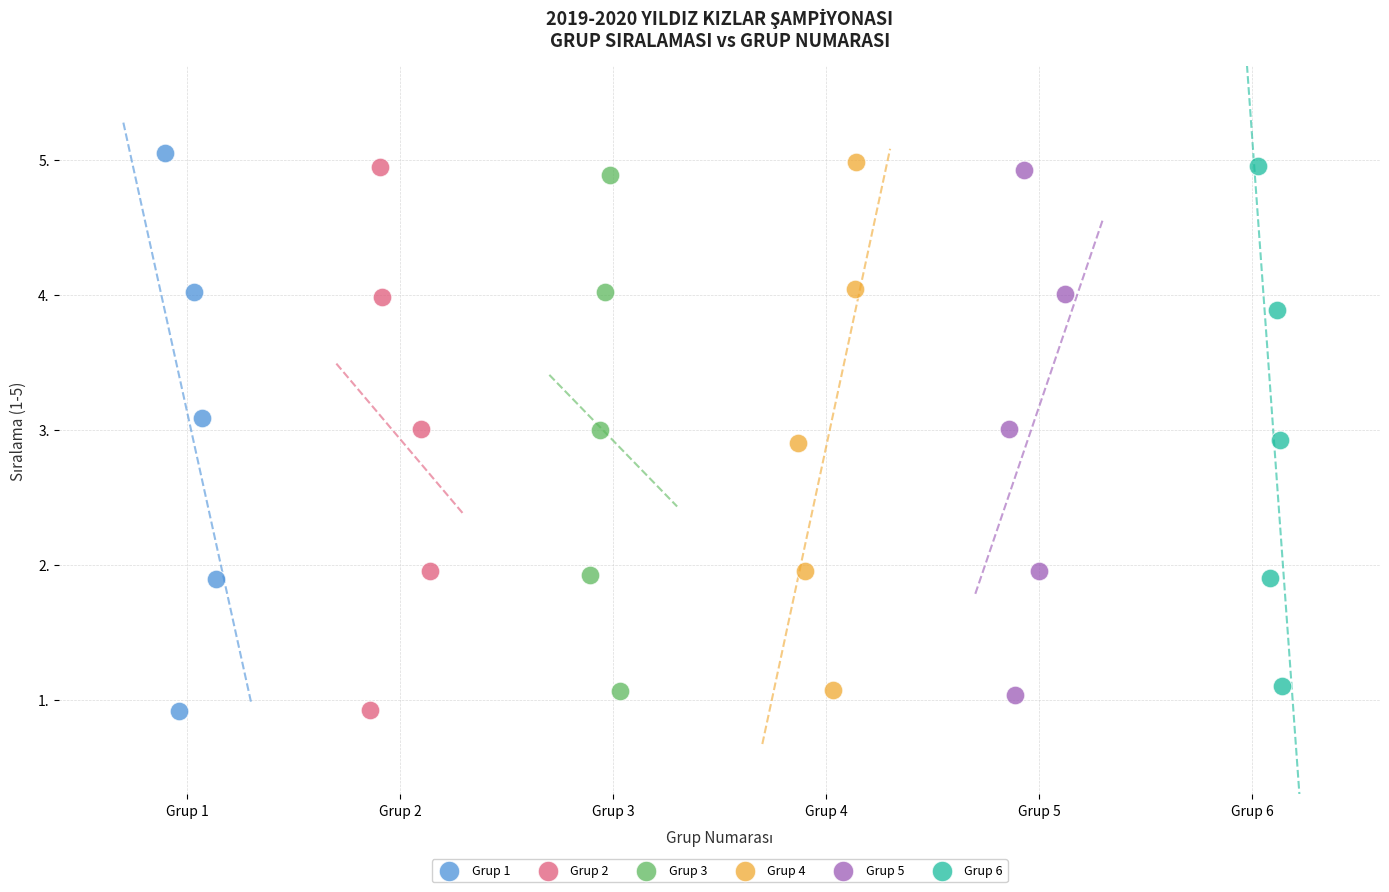

Which series has the largest Y range (max minus min)?

Grup 1